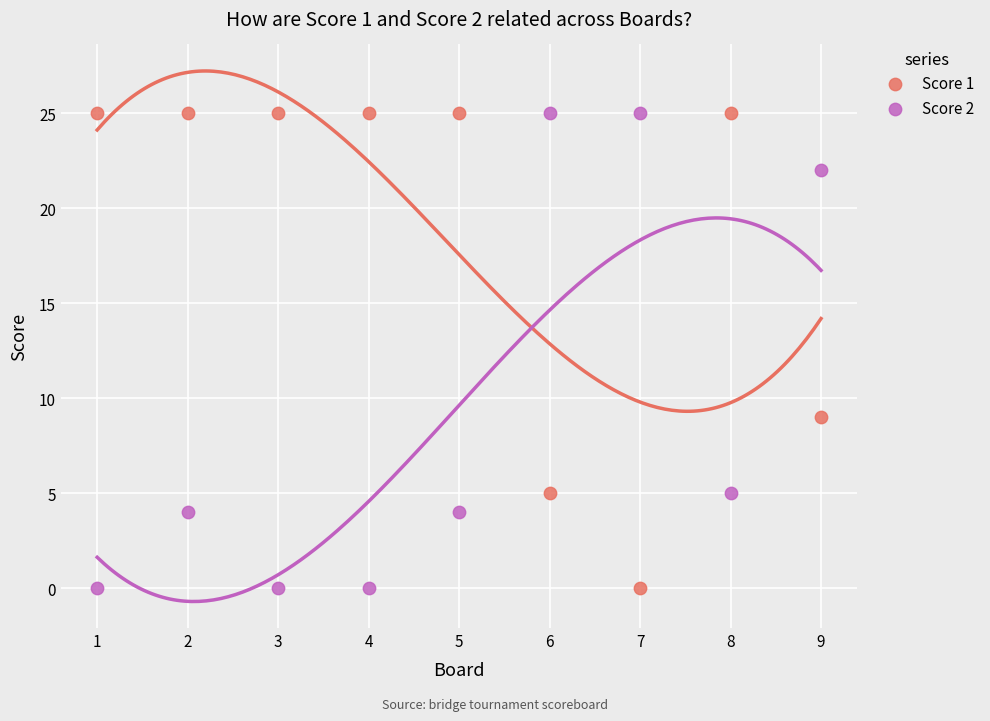

Across all series, what Y value is closest to 12?

9